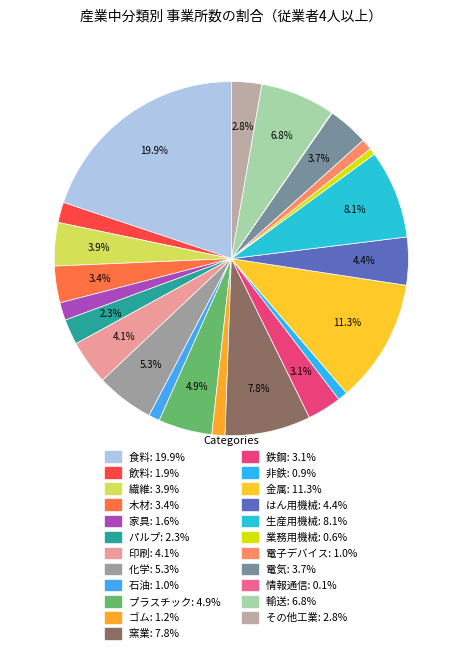

Which category has the biggest portion of the pie?

食料